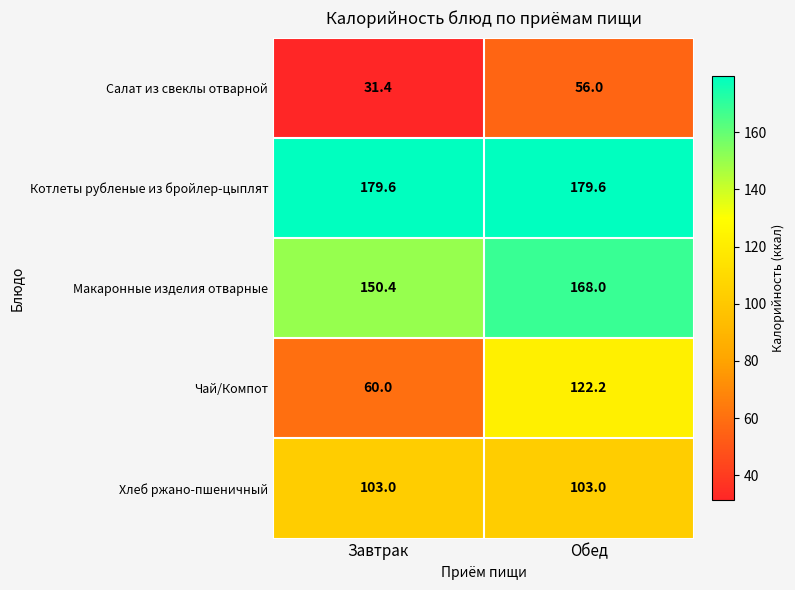

What is the difference between the Чай/Компот values at Завтрак and Обед?

62.2